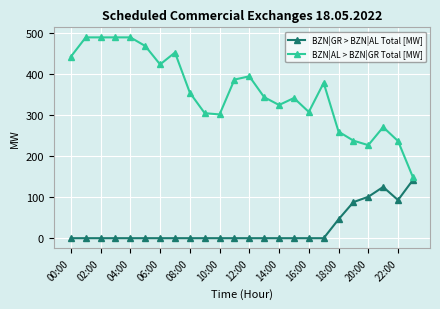

Which series has the widest spread of values?

BZN|AL > BZN|GR Total [MW]